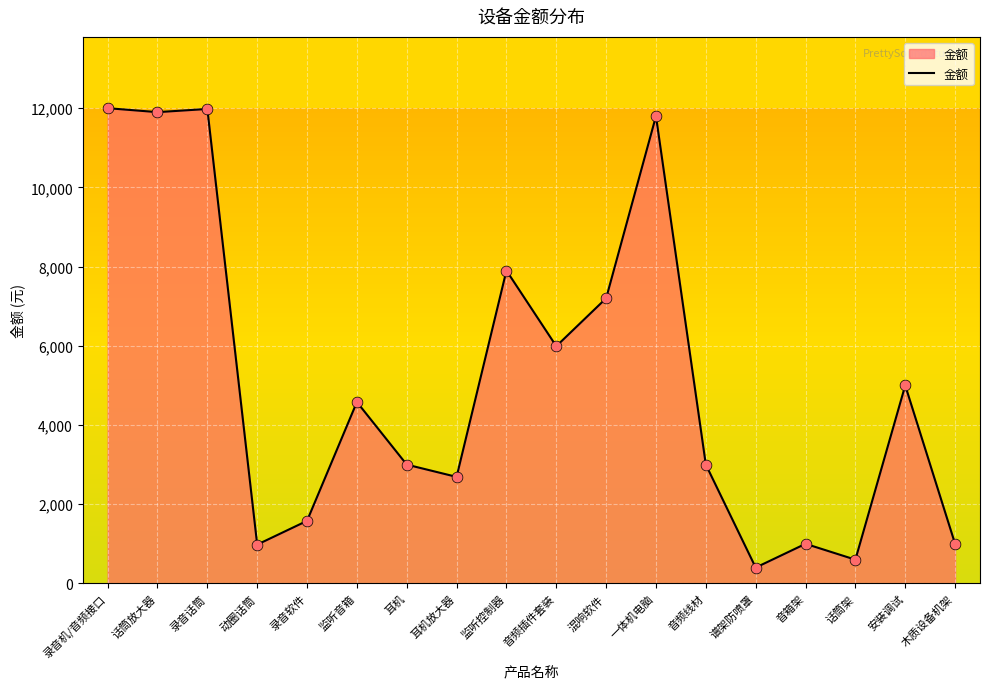

What is the change in value from 音箱架 to 安装调试?

+4000